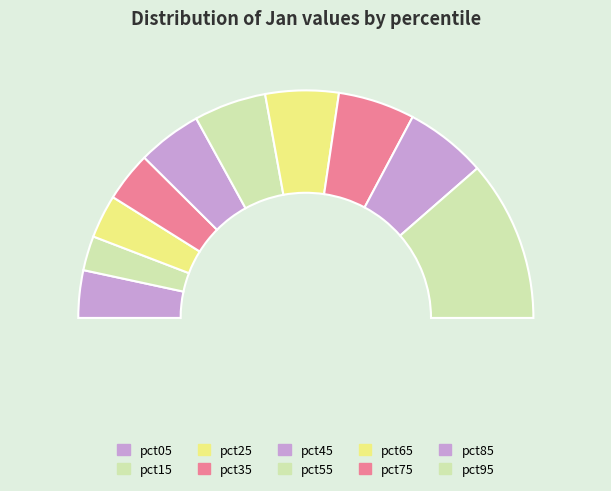

To the nearest percent, what is the average slice percentage?

10%